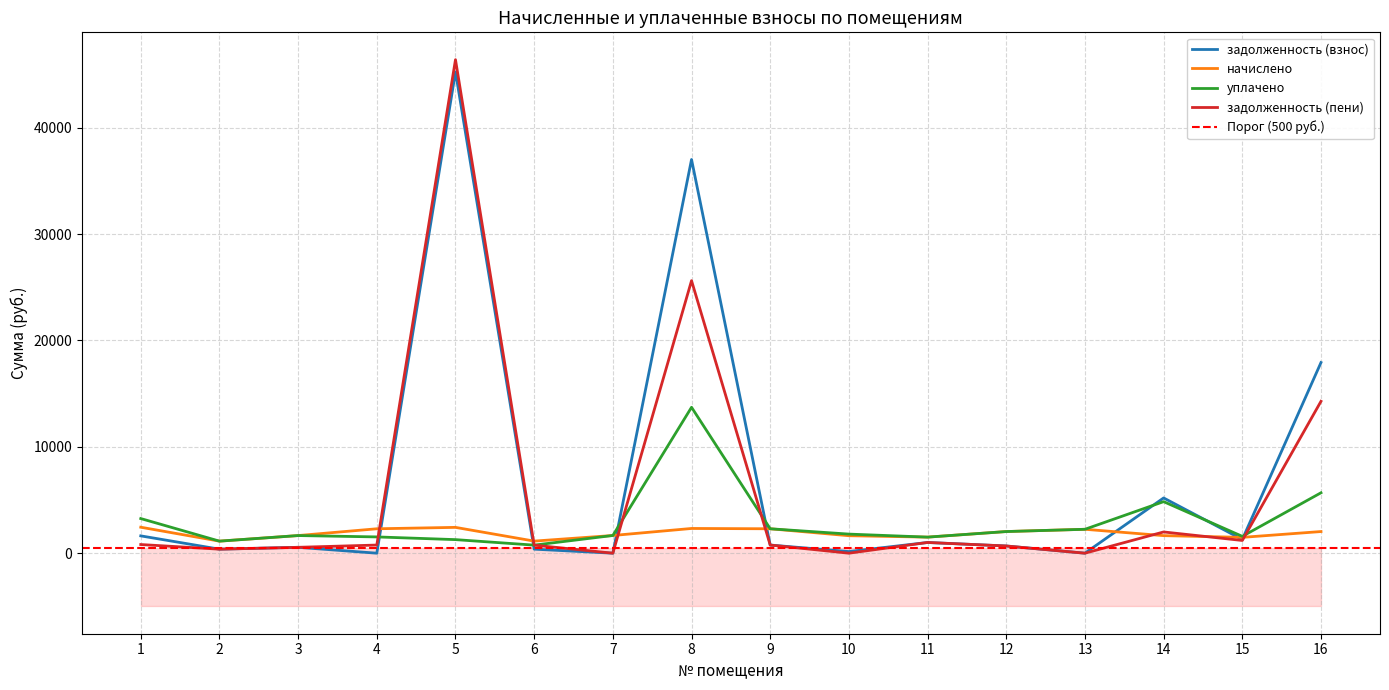

Between 2 and 9, which series saw the biggest shift?

начислено